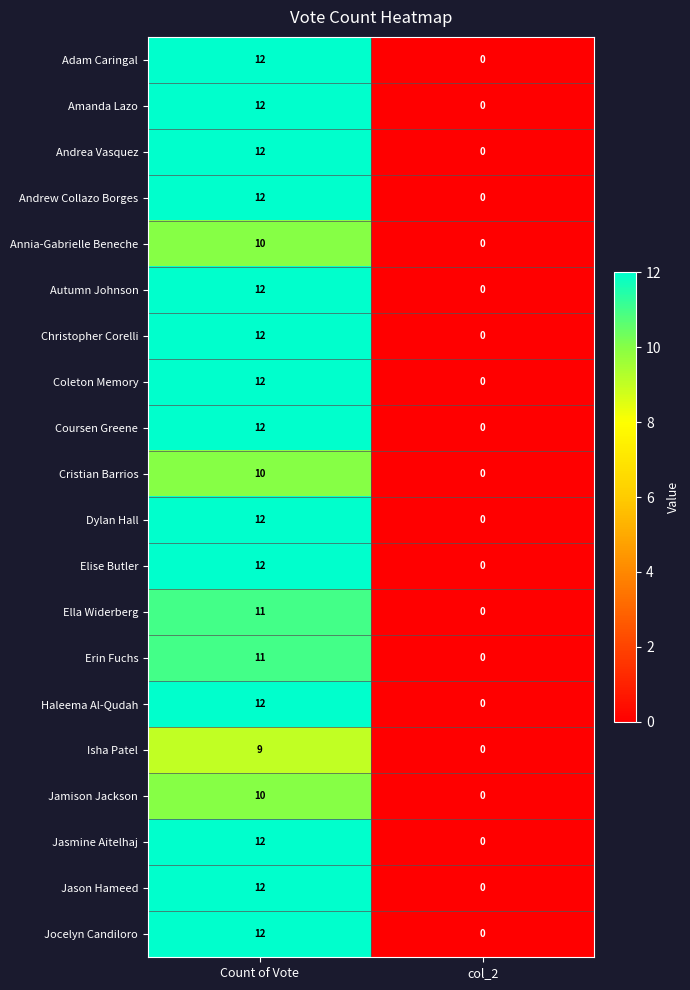

List the labels in order of Autumn Johnson value, smallest first.

col_2, Count of Vote